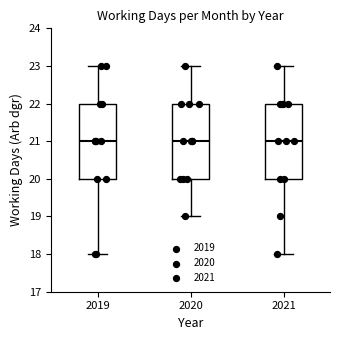

Reading left to right, read every box against the y-axis: the position of its median line, the range the box covers, and the ends of its whiskers. The values are not printed on the chart, so give them approximately, as read against the axis.

2019: median 21, box 20 to 22, whiskers 18 to 23
2020: median 21, box 20 to 22, whiskers 19 to 23
2021: median 21, box 20 to 22, whiskers 18 to 23